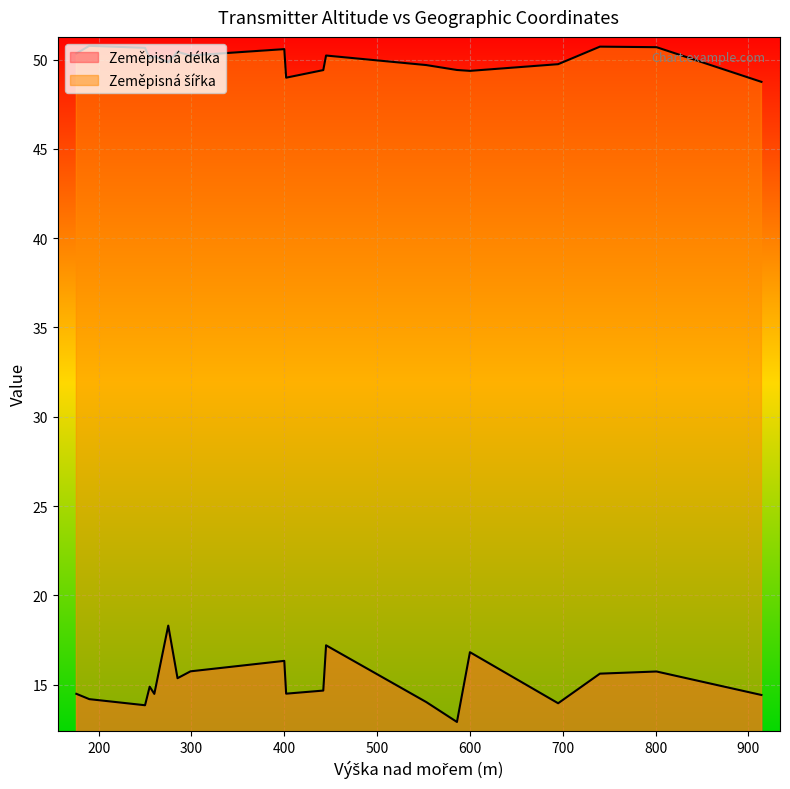

At which label is Zeměpisná délka closest to 15?

255